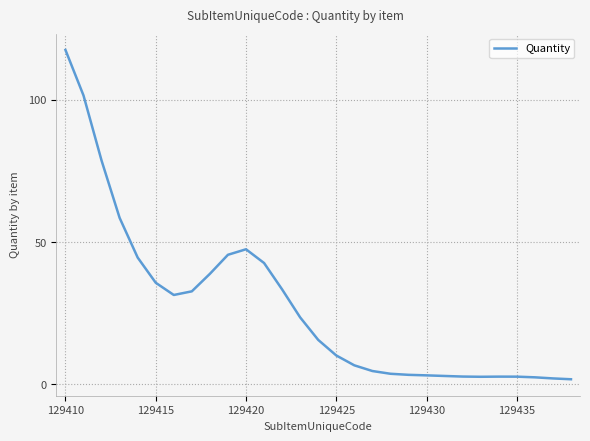

What is the difference between the second highest and second lowest values?

99.4